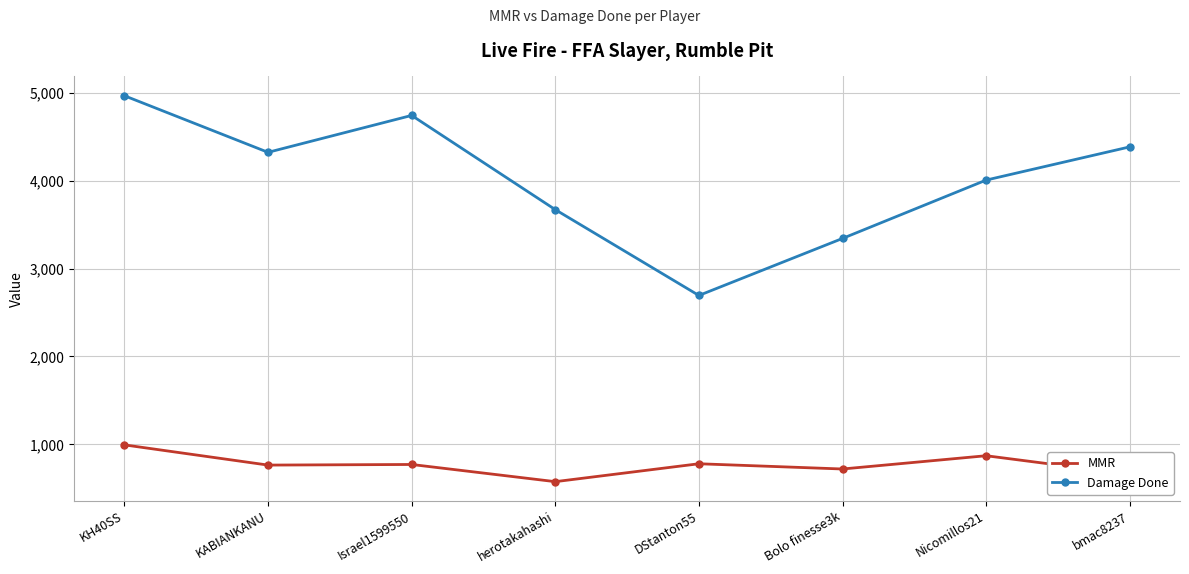

List the series in order of their peak value, lowest first.

MMR, Damage Done